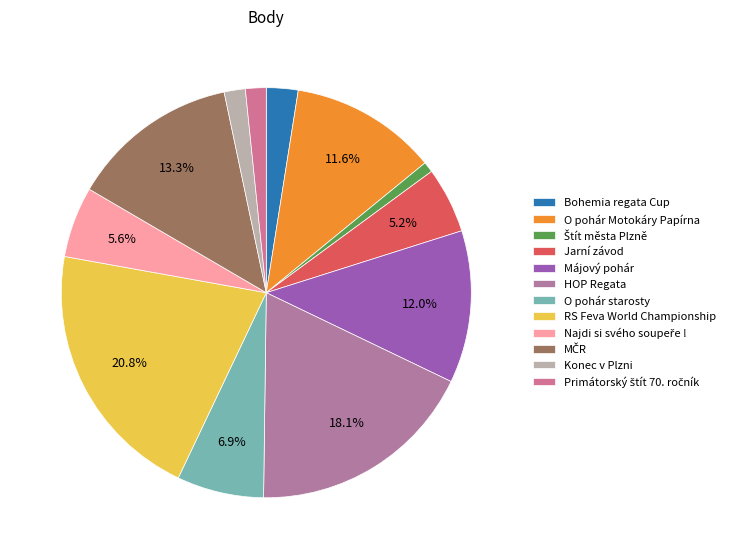

Is there a majority slice in this chart?

No